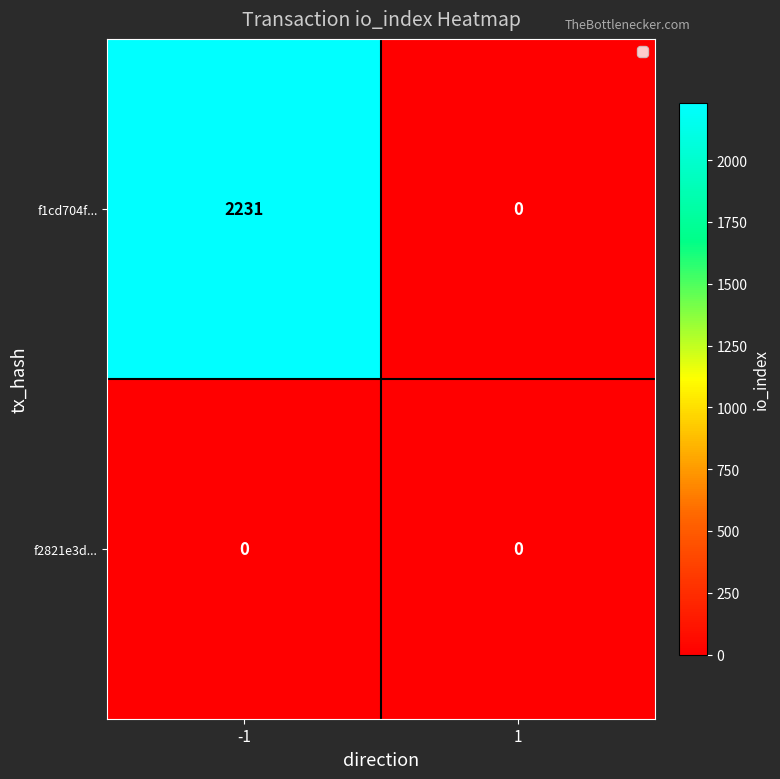

What is the difference between the f1cd704f... values at 1 and -1?

2231